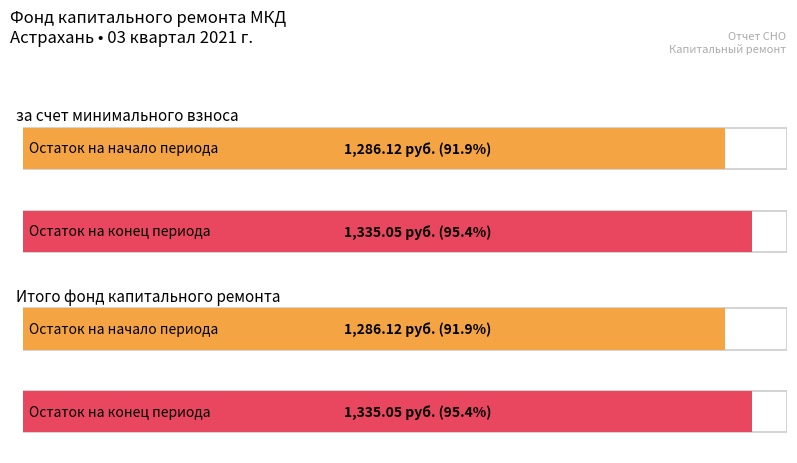

What is the label of the 6th bar from the right?

Остаток на начало